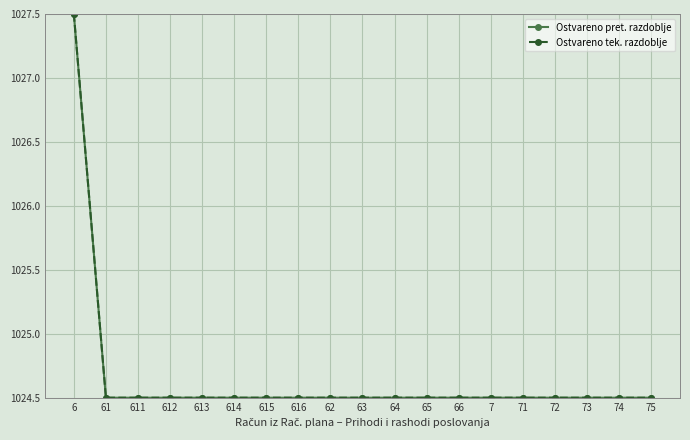

Which series has the widest spread of values?

Ostvareno pret. razdoblje